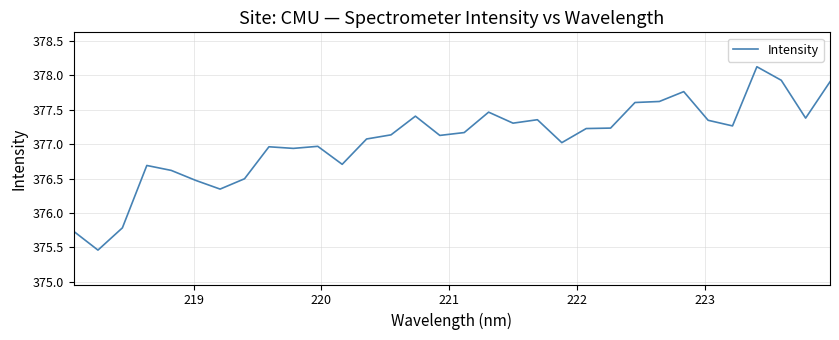

What is the difference between the maximum and minimum values?

2.7